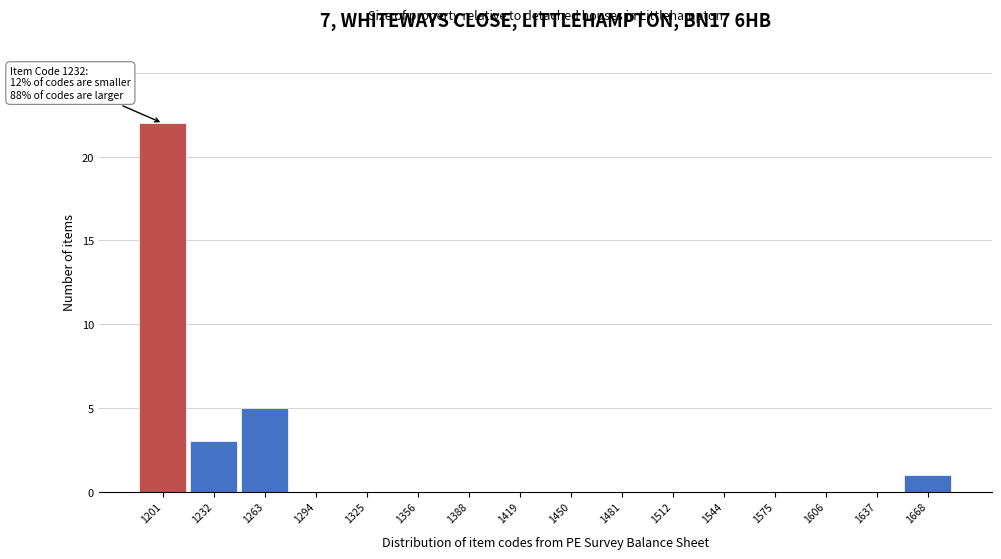

Reading left to right, what are all the values shown in this chart?

1201=22	1232=3	1263=5	1294=0	1325=0	1356=0	1388=0	1419=0	1450=0	1481=0	1512=0	1544=0	1575=0	1606=0	1637=0	1668=1